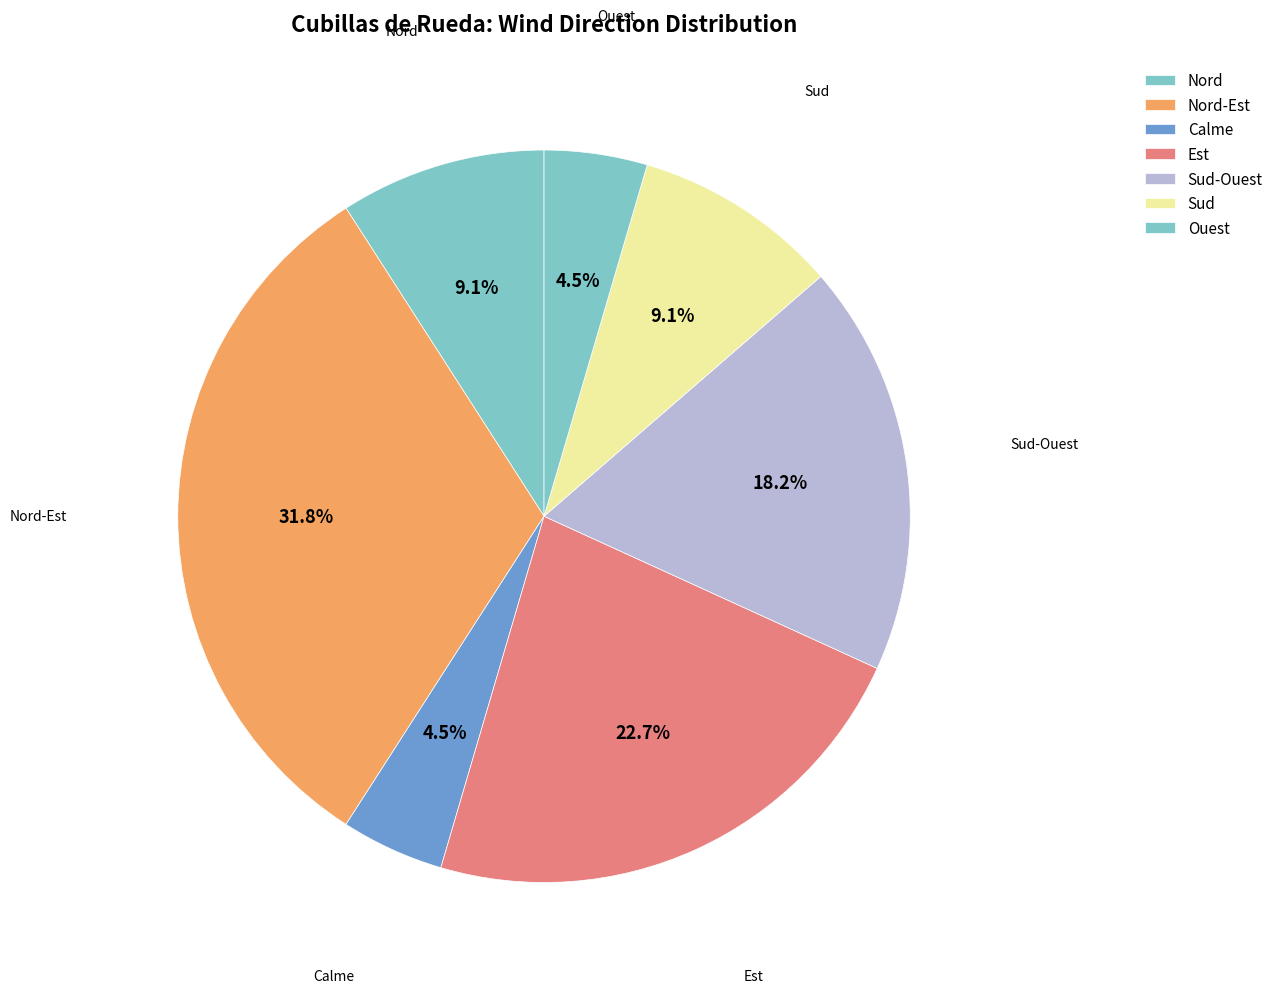

How many slices are in this pie chart?

7